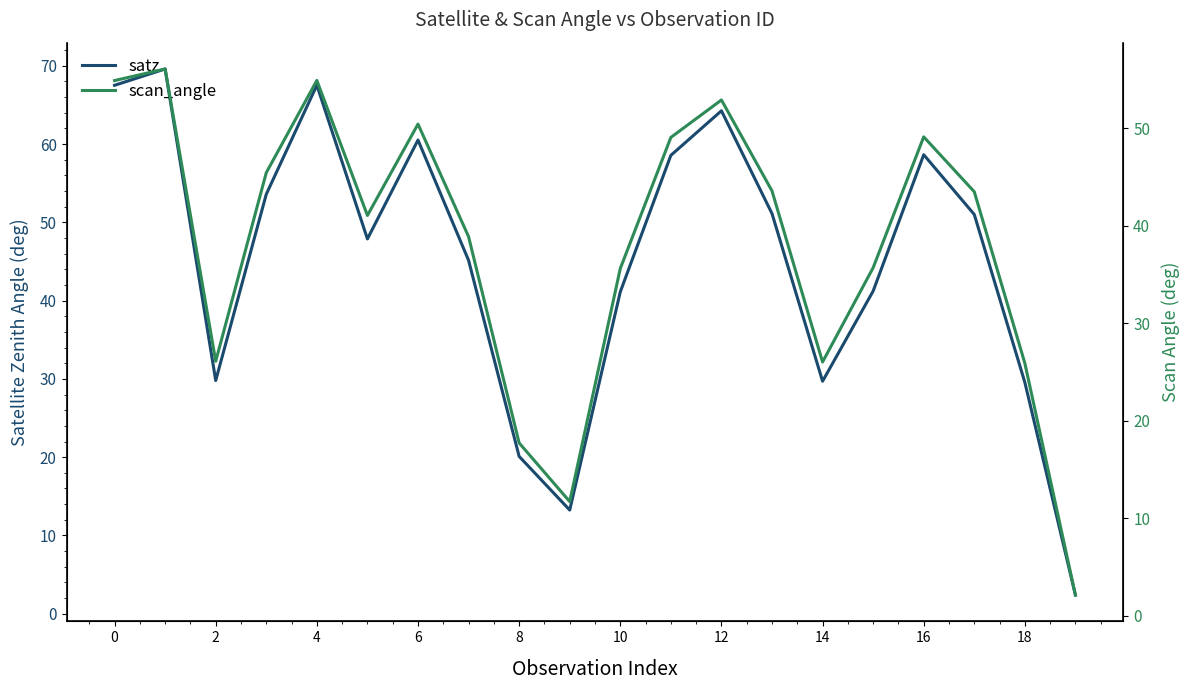

Is this an area chart (filled region under the line)?

No